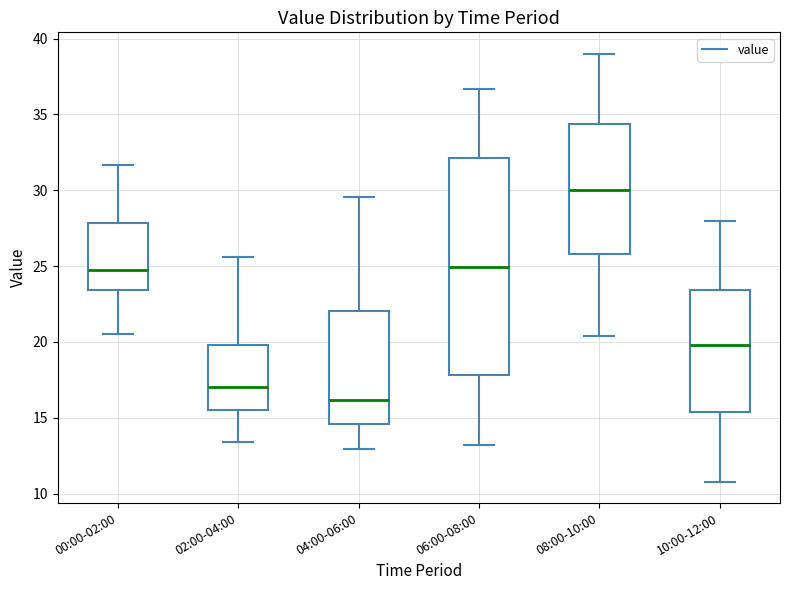

Reading left to right, transcribe this box plot: for each box, give where its median line is, the range the box spans, and where its two whiskers end, as read against the y-axis. The values are not printed on the chart, so give them approximately, as read against the axis.

00:00-02:00: median 24.5, box 23.5 to 28.0, whiskers 20.5 to 31.5
02:00-04:00: median 17.0, box 15.5 to 20.0, whiskers 13.5 to 25.5
04:00-06:00: median 16.0, box 14.5 to 22.0, whiskers 13.0 to 29.5
06:00-08:00: median 25.0, box 18.0 to 32.0, whiskers 13.0 to 36.5
08:00-10:00: median 30.0, box 26.0 to 34.5, whiskers 20.5 to 39.0
10:00-12:00: median 20.0, box 15.5 to 23.5, whiskers 11.0 to 28.0